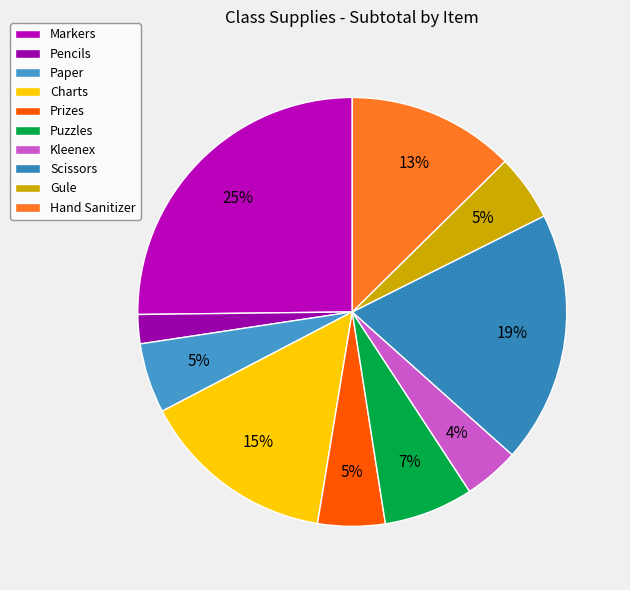

Count the number of slices in the pie.

10